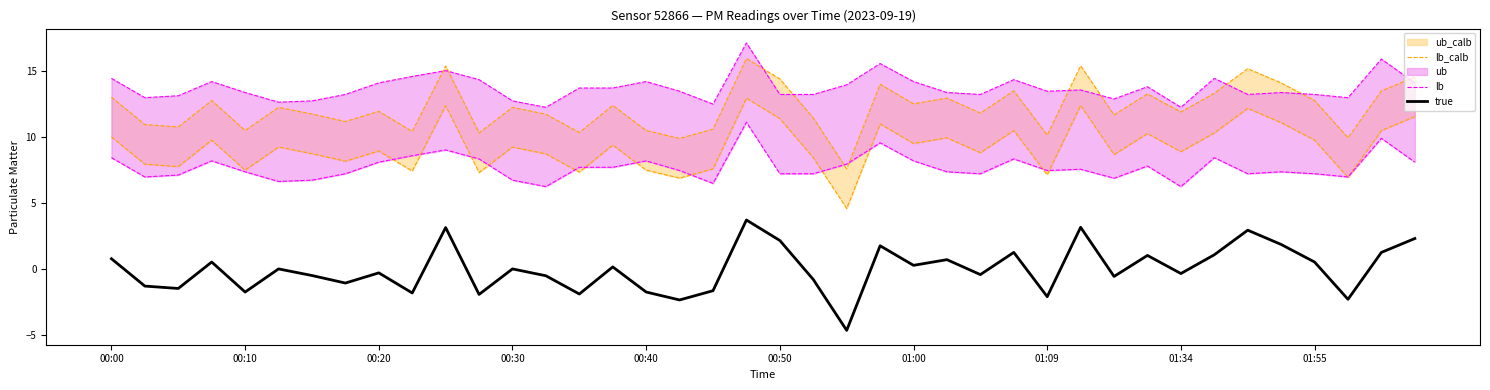

What is the lowest value of the true series?

-4.6